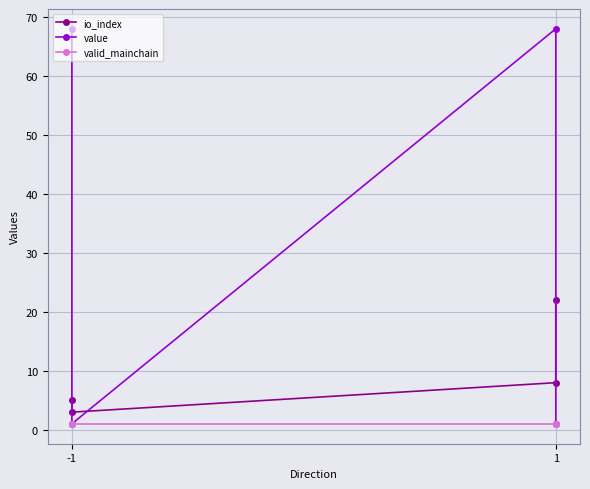

The value of io_index at 1 is 14.1. True or false?

False